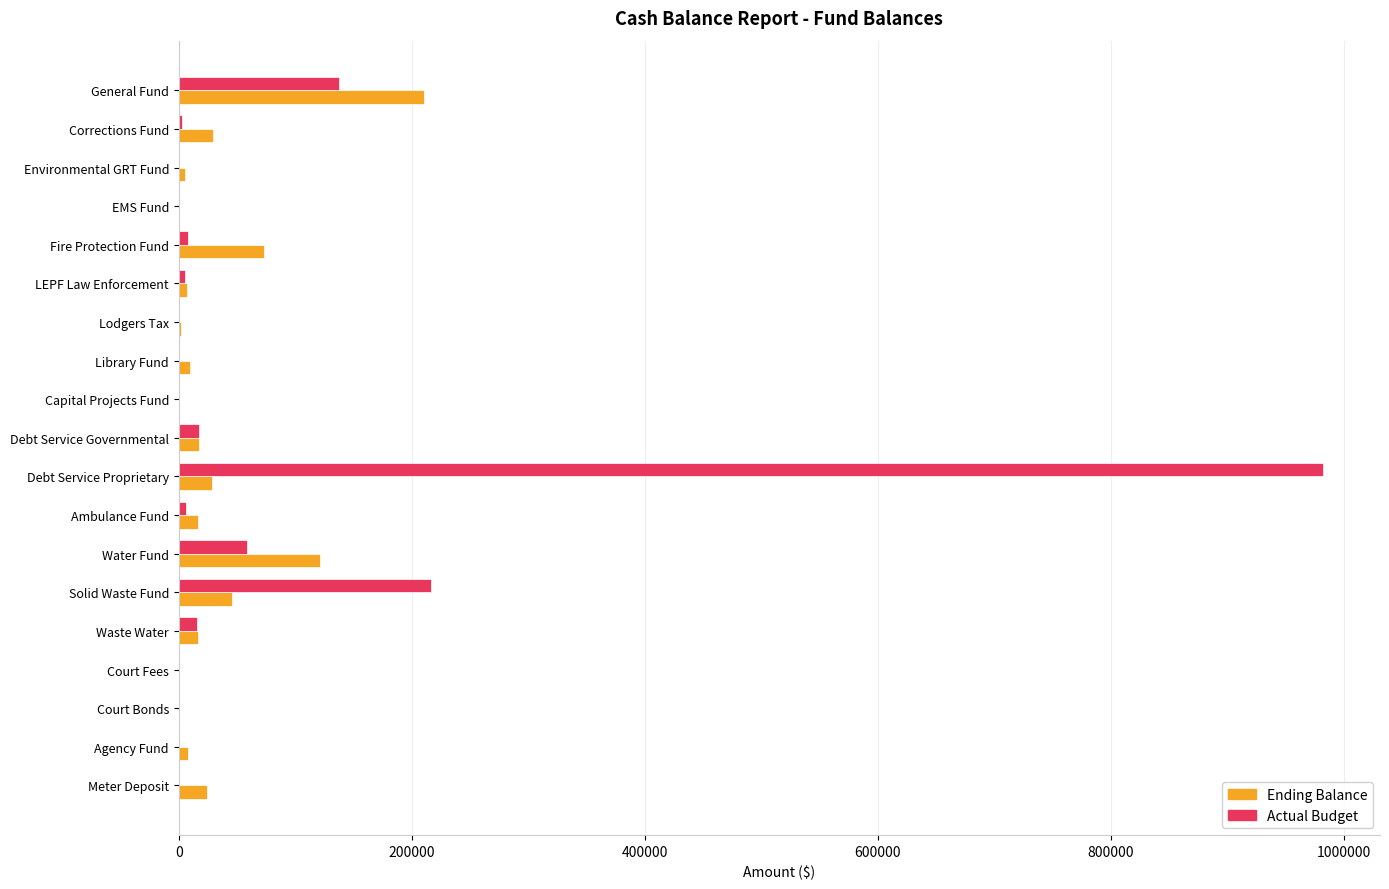

The Ending Balance series shows 0.0 at EMS Fund. True or false?

True